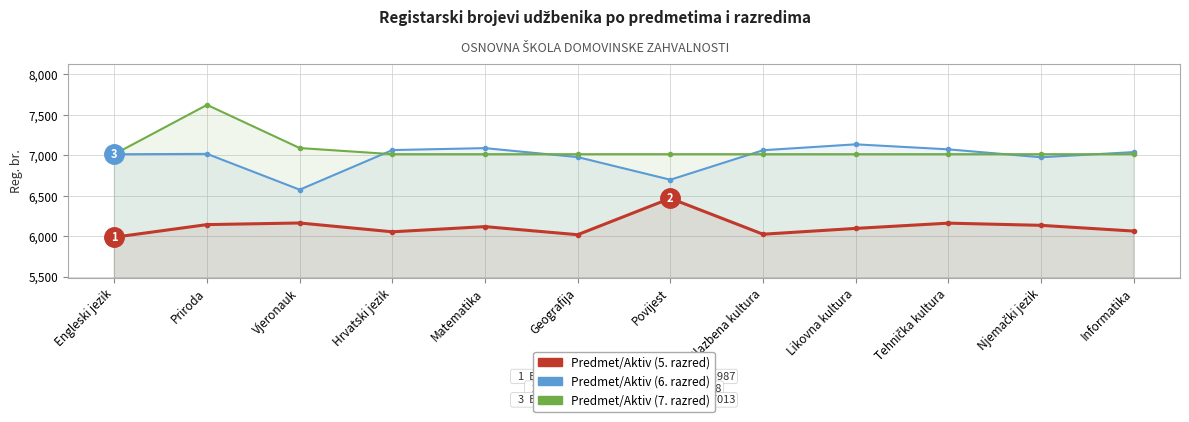

Between which two adjacent categories do Predmet/Aktiv (7. razred) and Predmet/Aktiv (6. razred) first intersect?

Vjeronauk and Hrvatski jezik